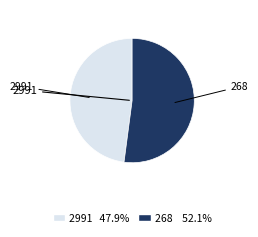

What is the ratio of the value at 2991 to the value at 268?

0.9